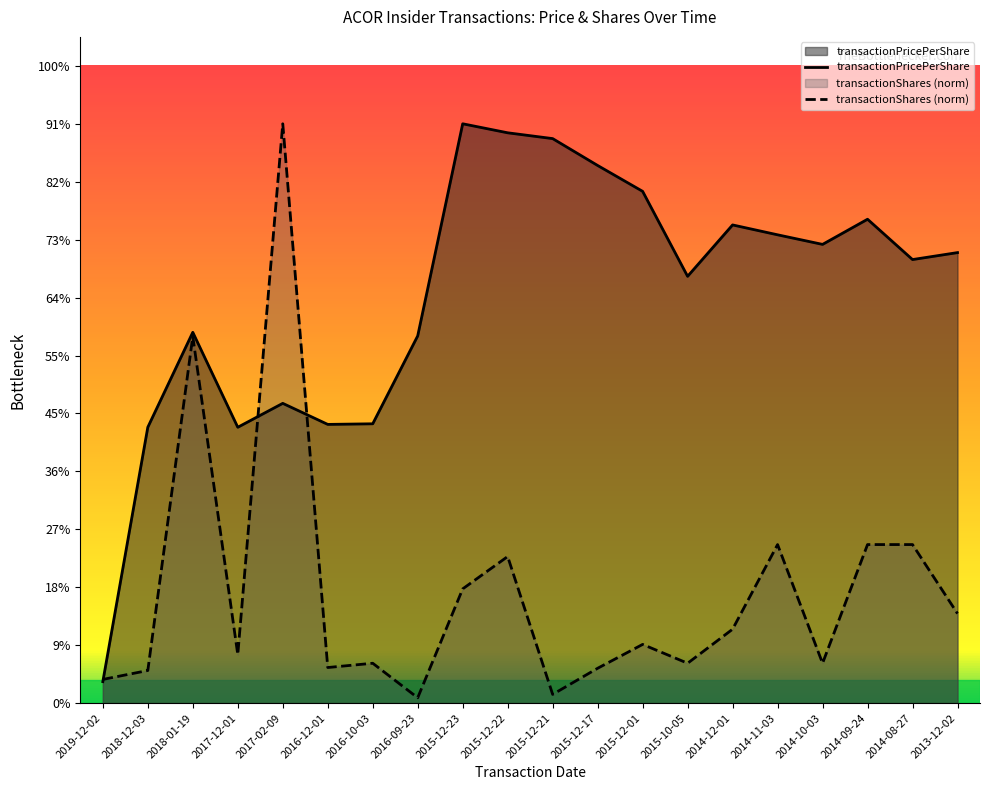

Which label corresponds to the largest value in the chart?

2015-12-23